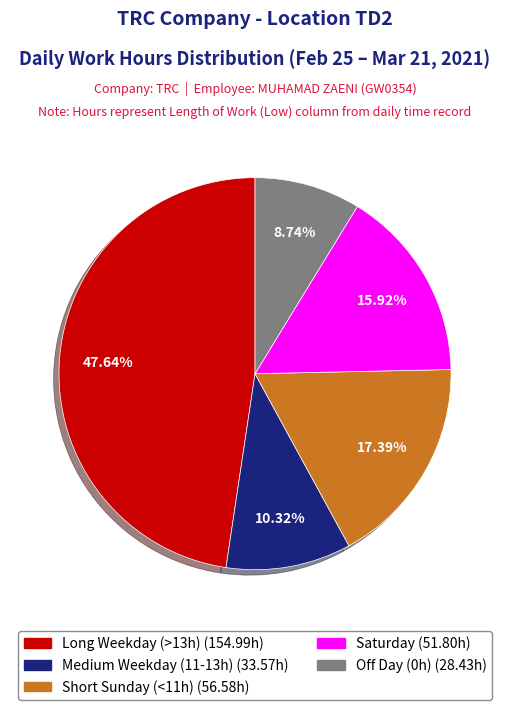

Does any single category account for the majority?

No